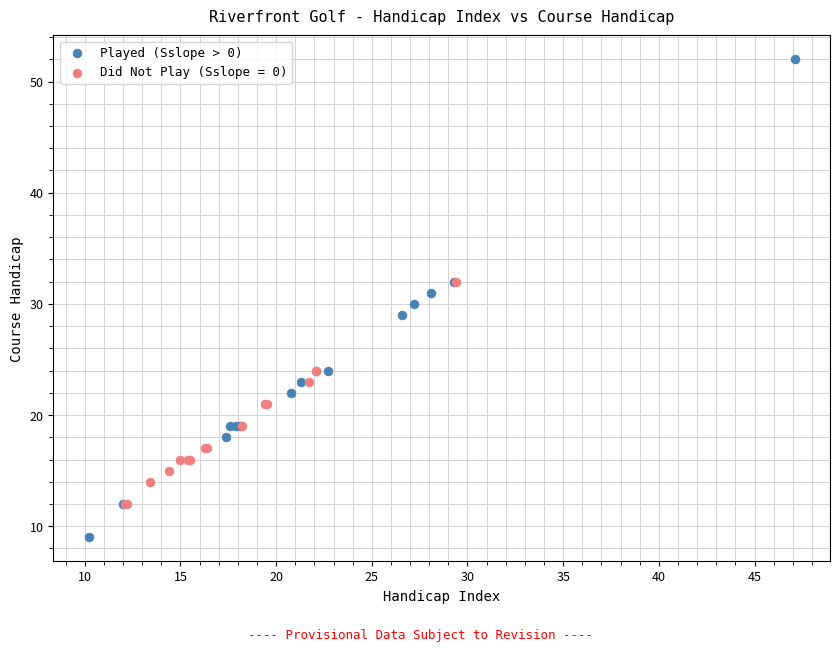

Which series contains the highest Y value?

Played (Sslope > 0)